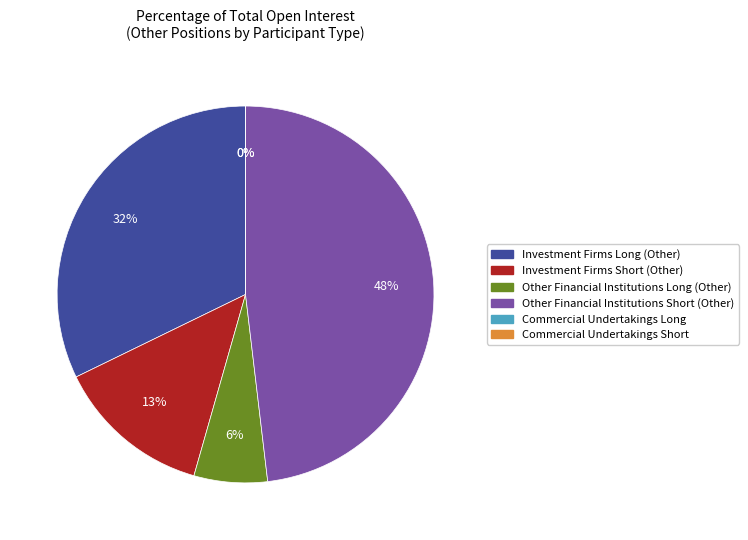

To the nearest percent, what is the combined percentage of Investment Firms Short (Other) and Investment Firms Long (Other)?

46%